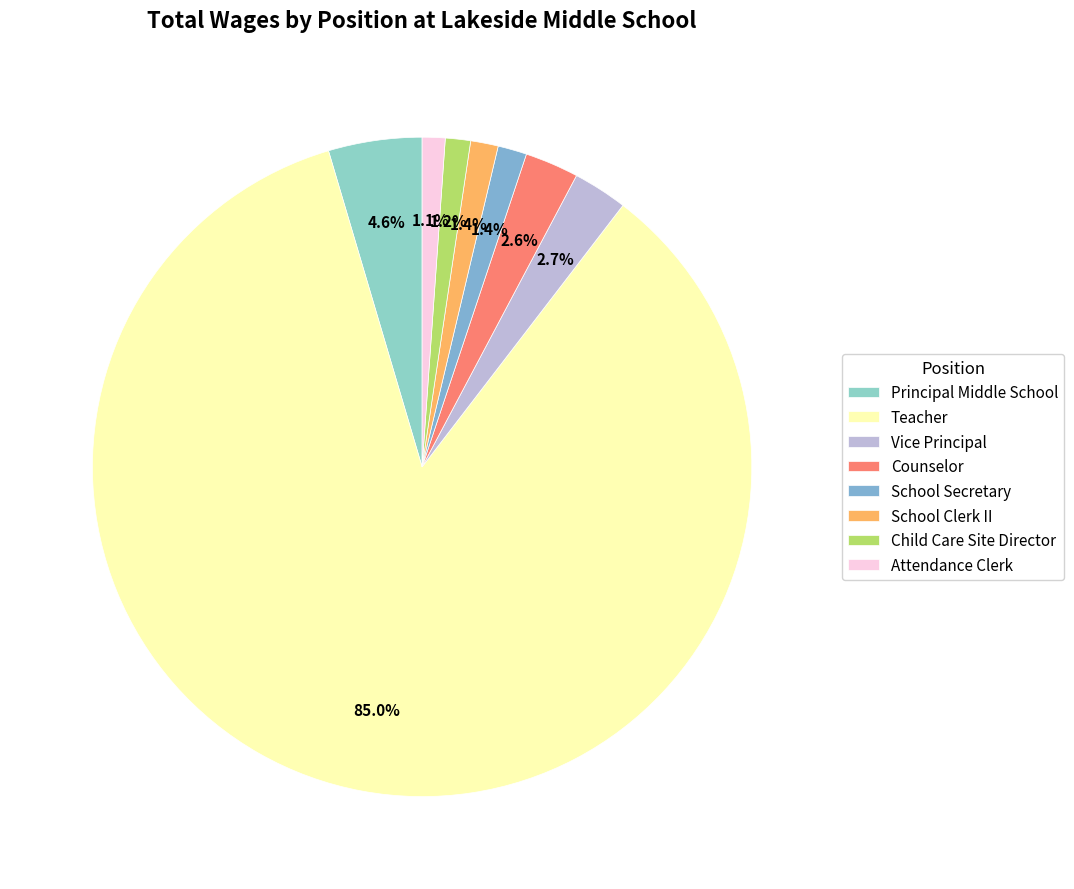

Which slice is the smallest?

Attendance Clerk